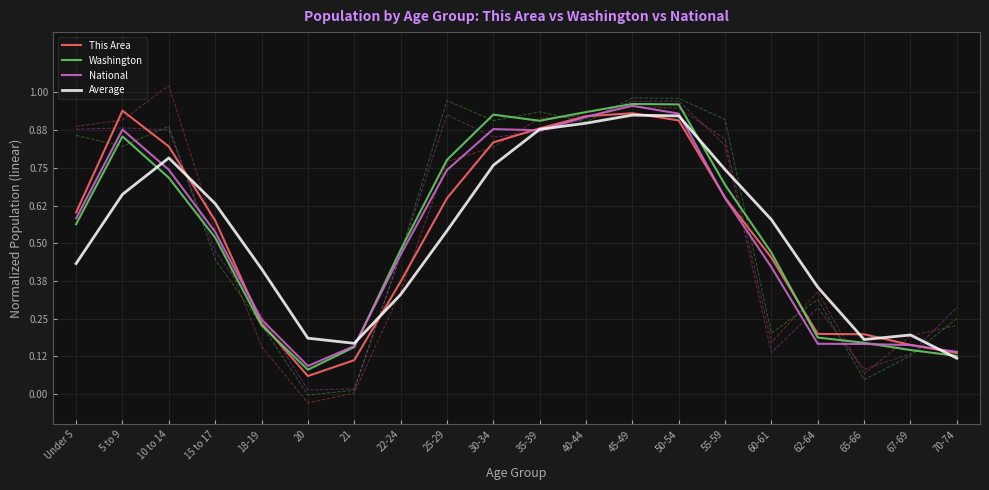

What is the sum of the National values at 5 to 9 and 55-59?

1.5